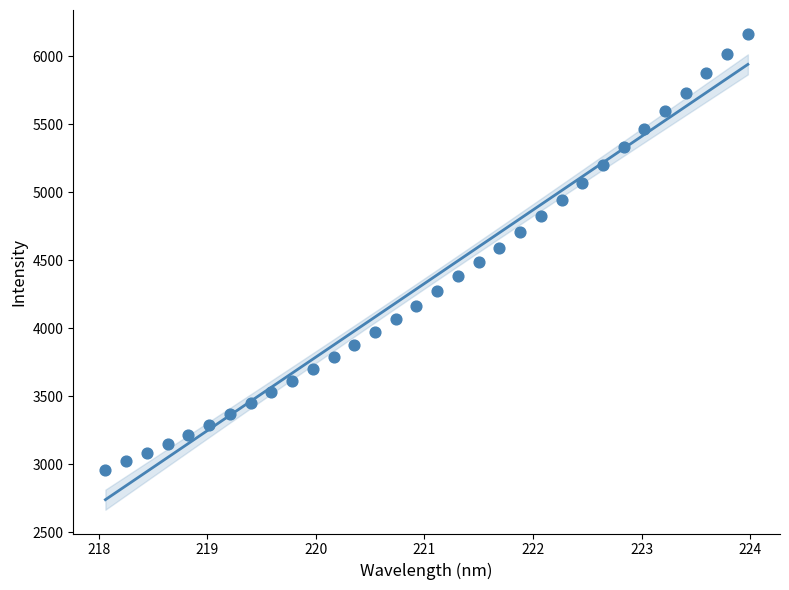

What is the range of X values (max minus min)?

5.9